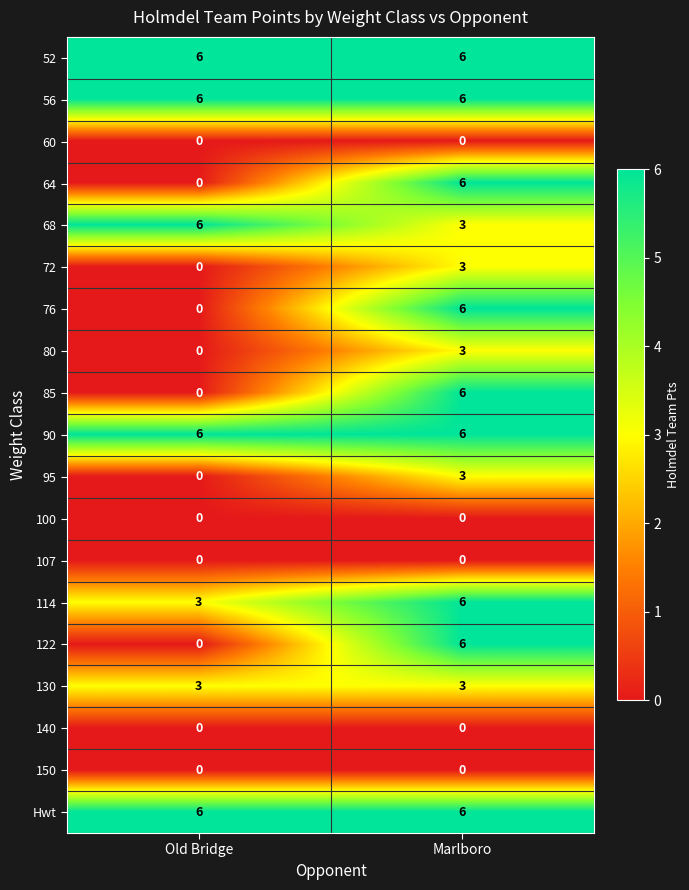

Is it true that 68 equals 4 at Old Bridge?

False